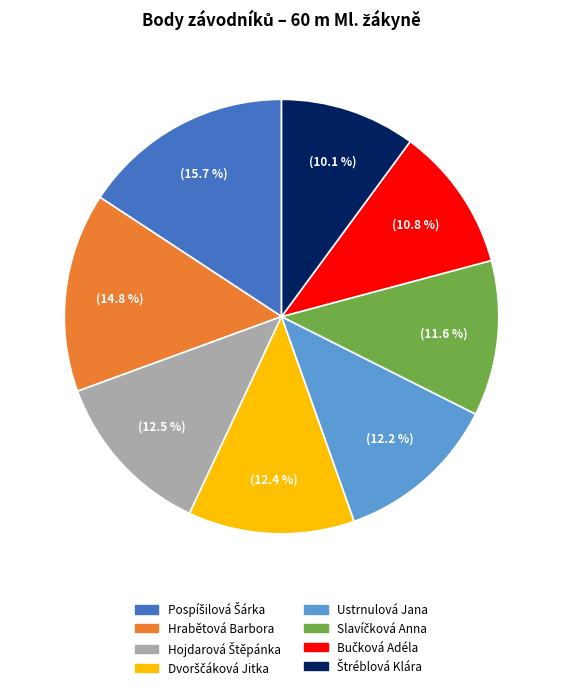

Is there any slice that represents more than half of the pie?

No